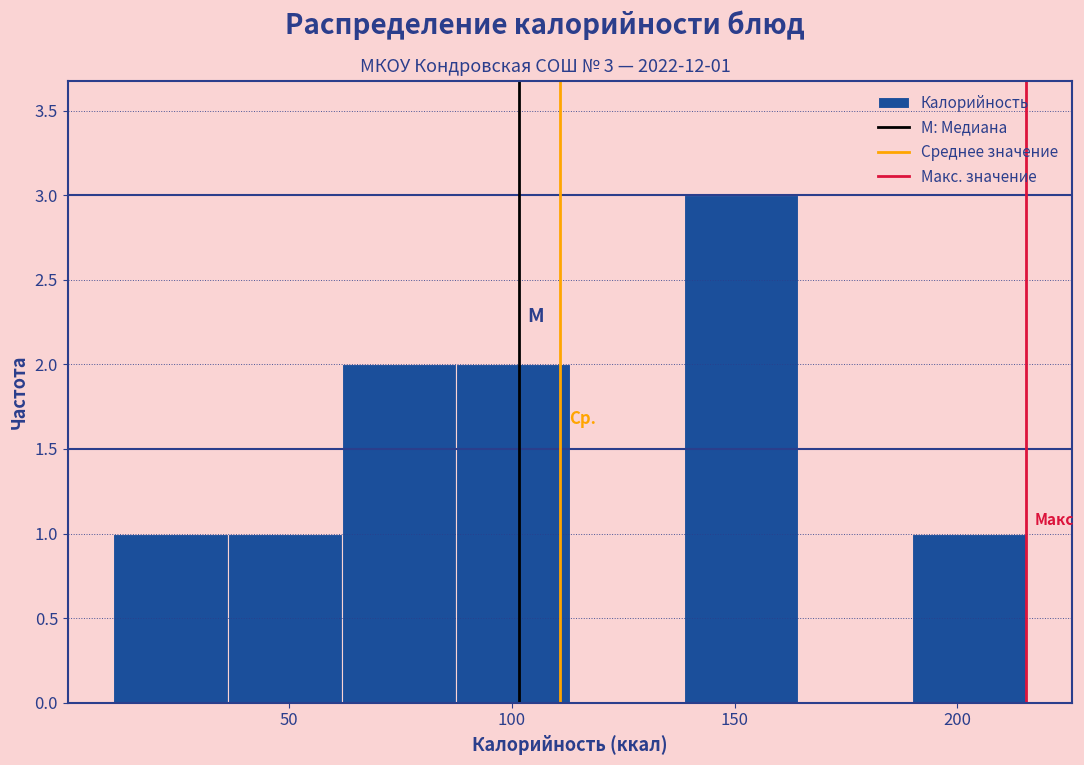

Which range on the x-axis has the tallest bar?

140 to 165